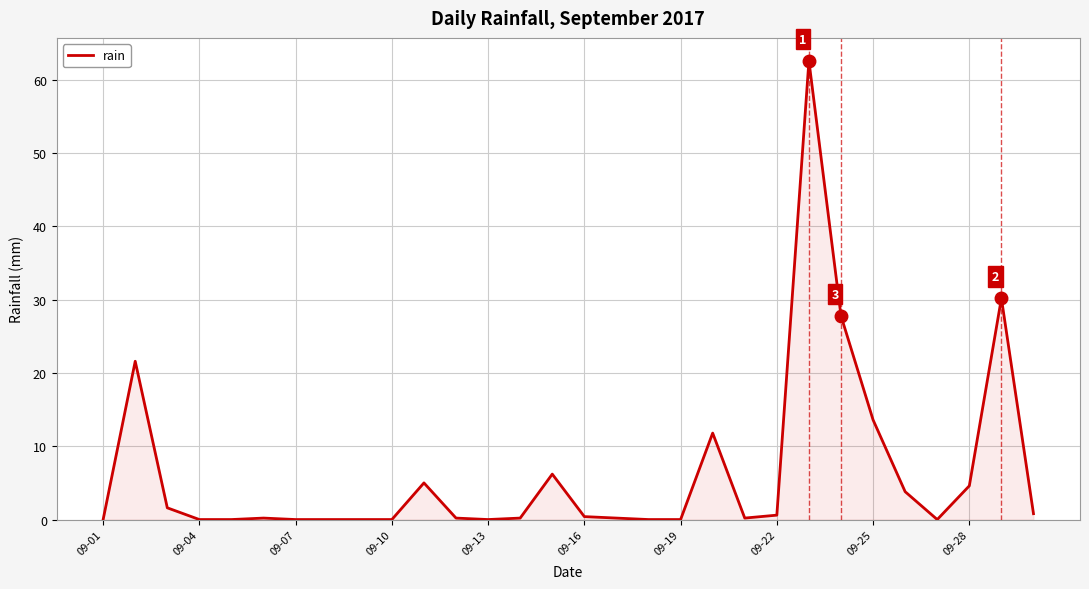

What is the maximum value shown in the chart?

62.6